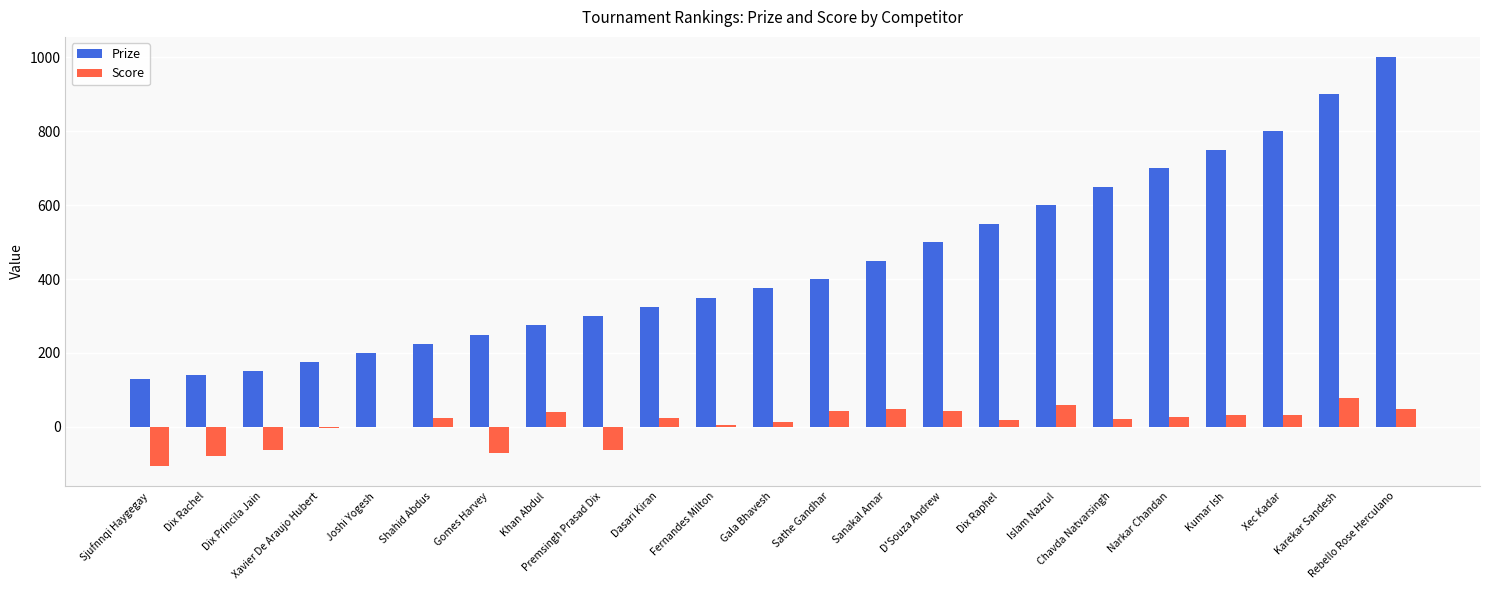

The Prize series shows 375 at Gala Bhavesh. True or false?

True